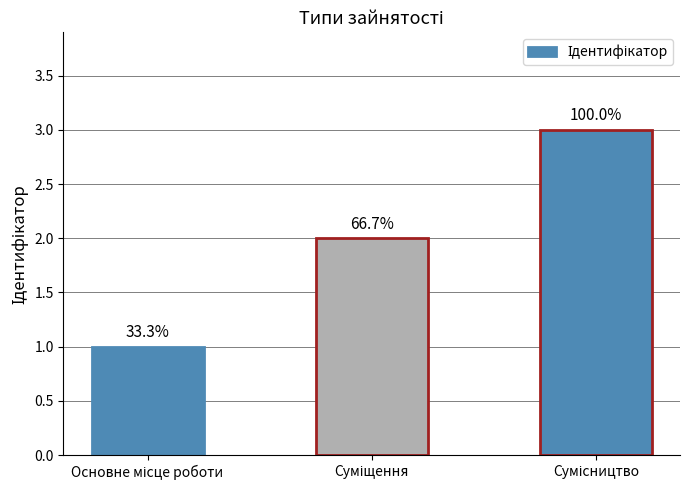

Where does the data first go above 2?

Сумісництво